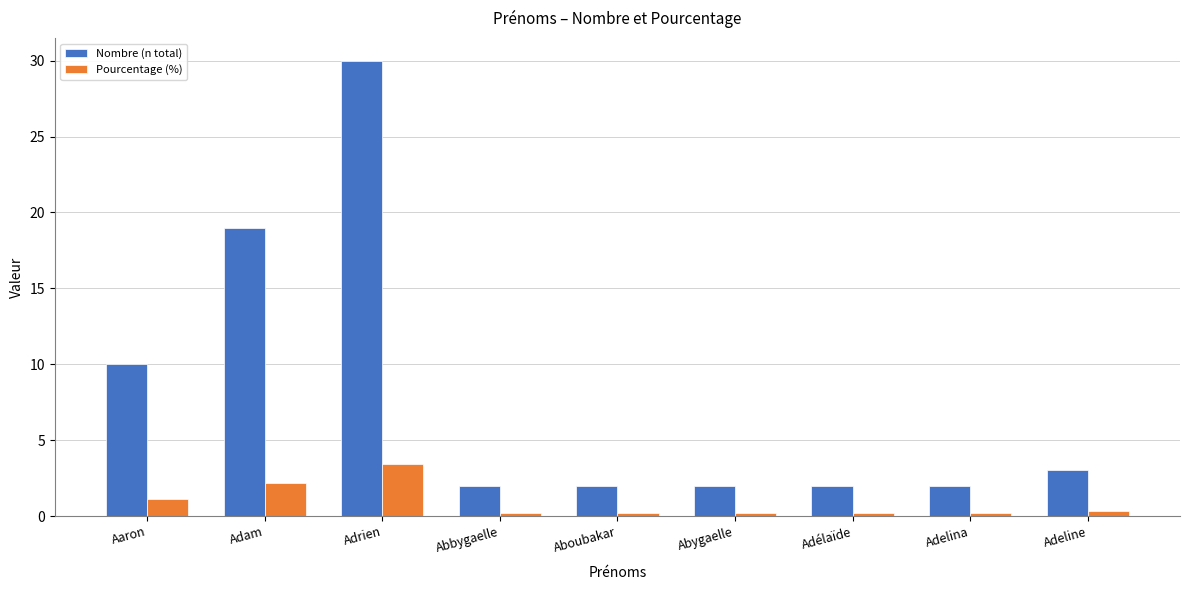

What is the total value across all series at Aaron?

11.1